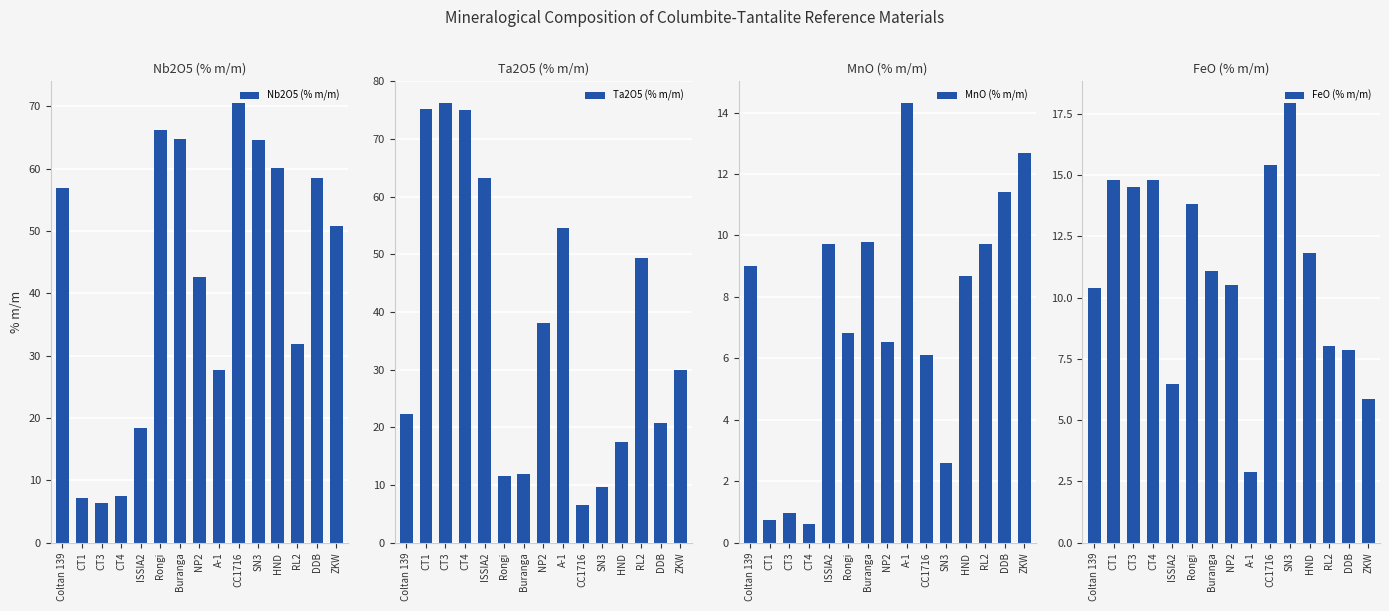

Is it true that MnO (% m/m) equals 1.0 at CT3?

True